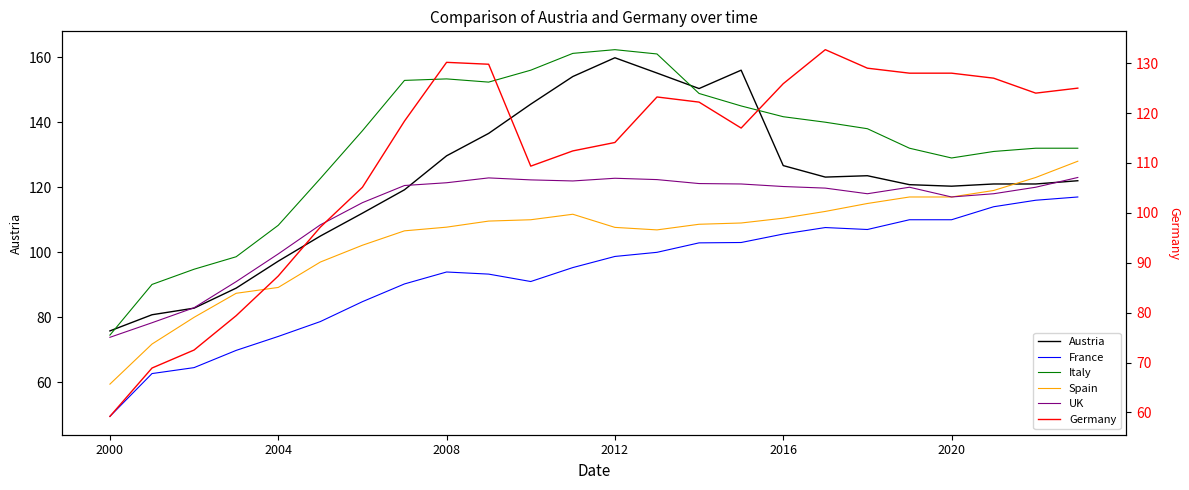

True or false: Austria and France intersect in this chart.

False